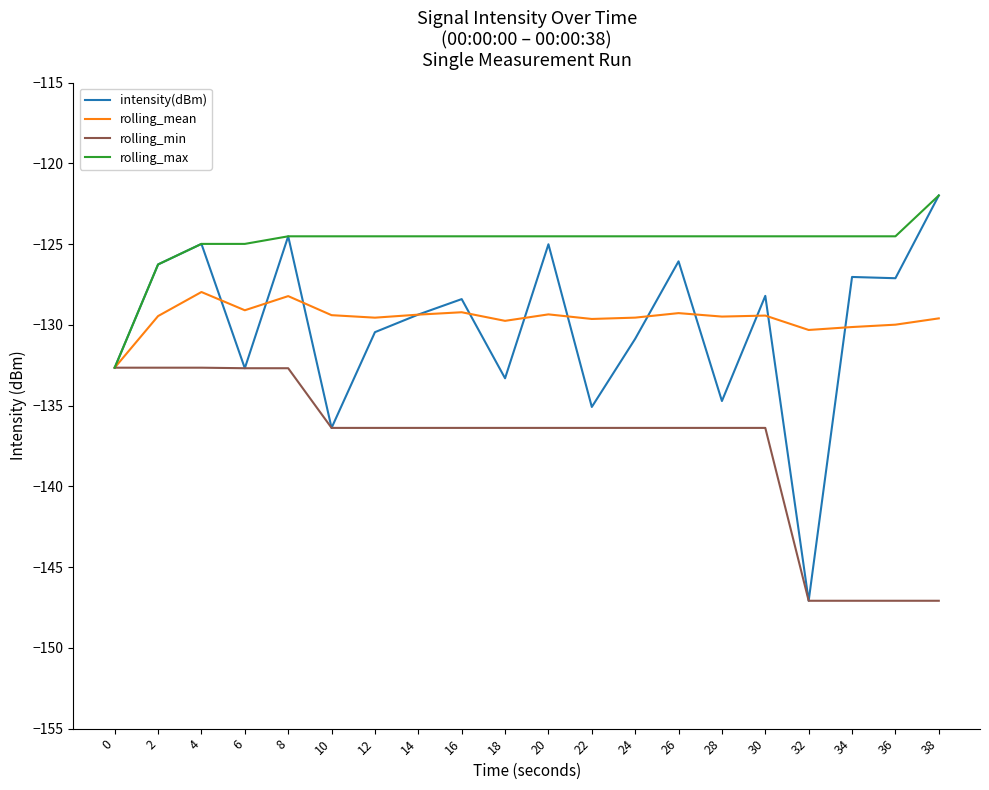

True or false: rolling_min has a value of -136.4 at 14.

True